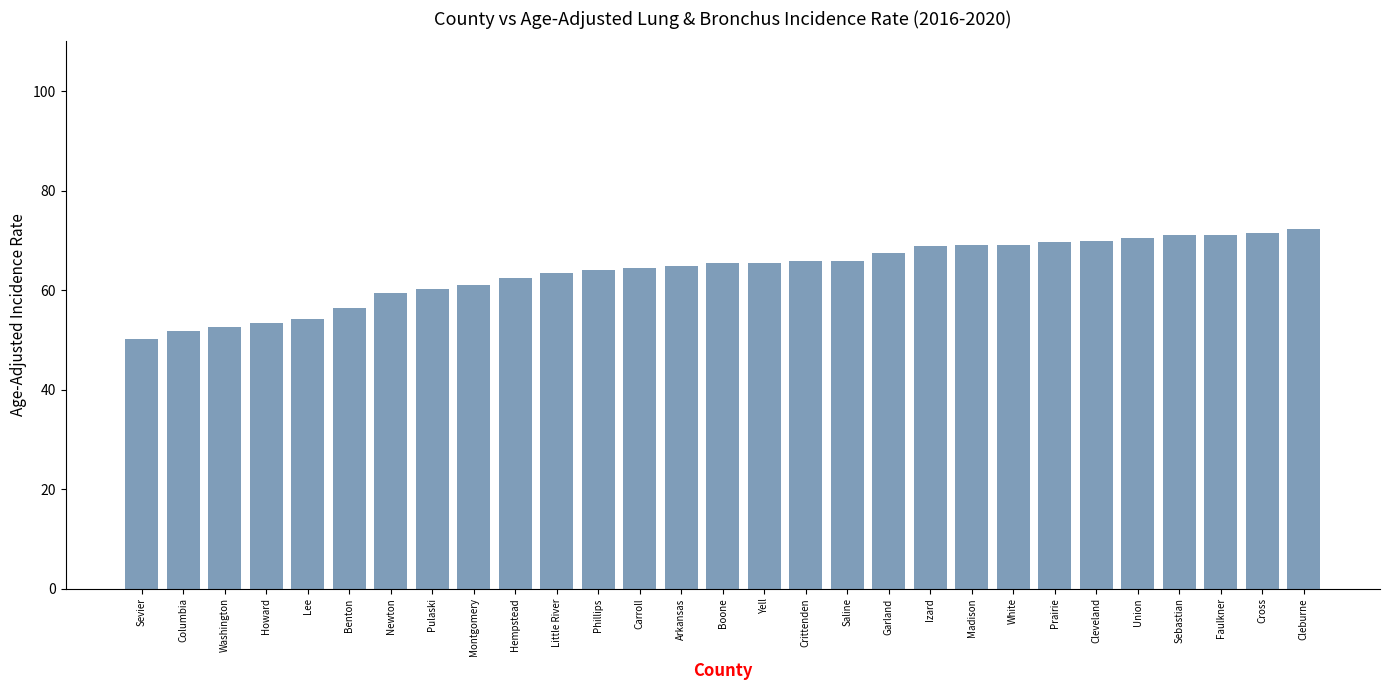

What is the sum of the values at Carroll and Howard?

117.9